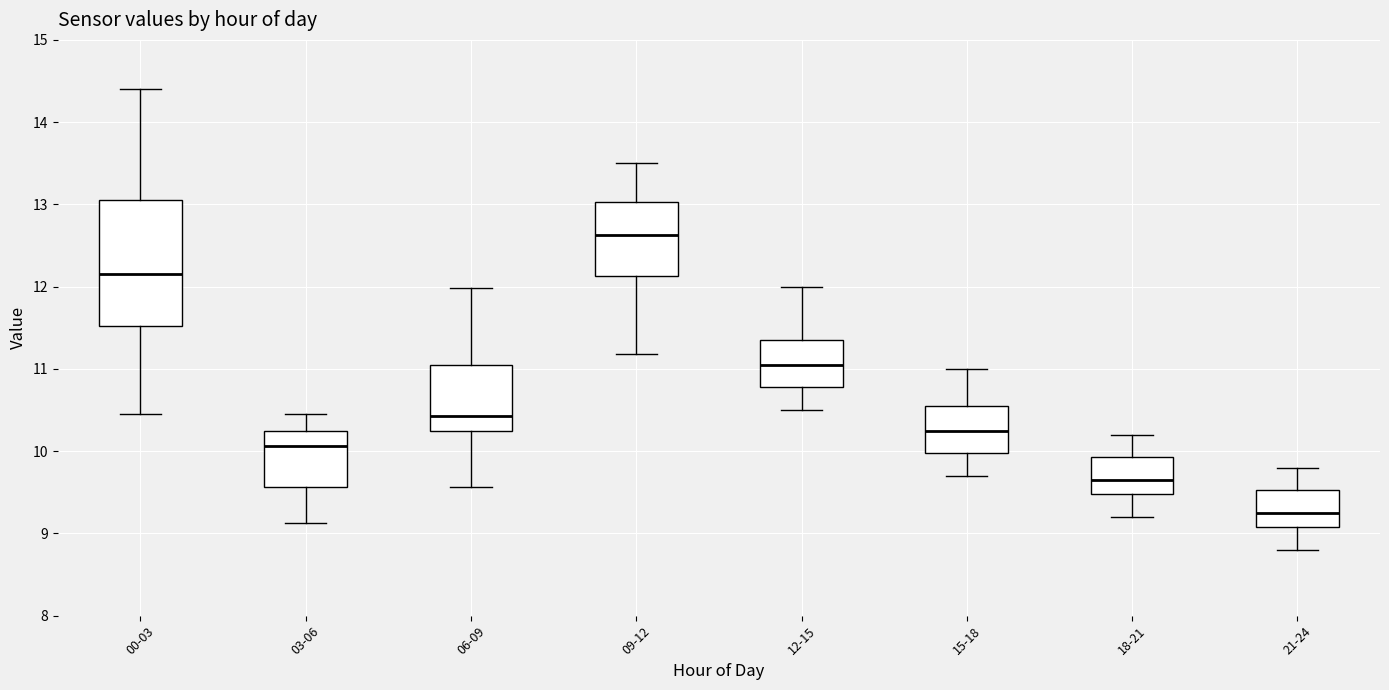

Comparing the boxes themselves (not the whiskers), which one is the tallest?

00-03